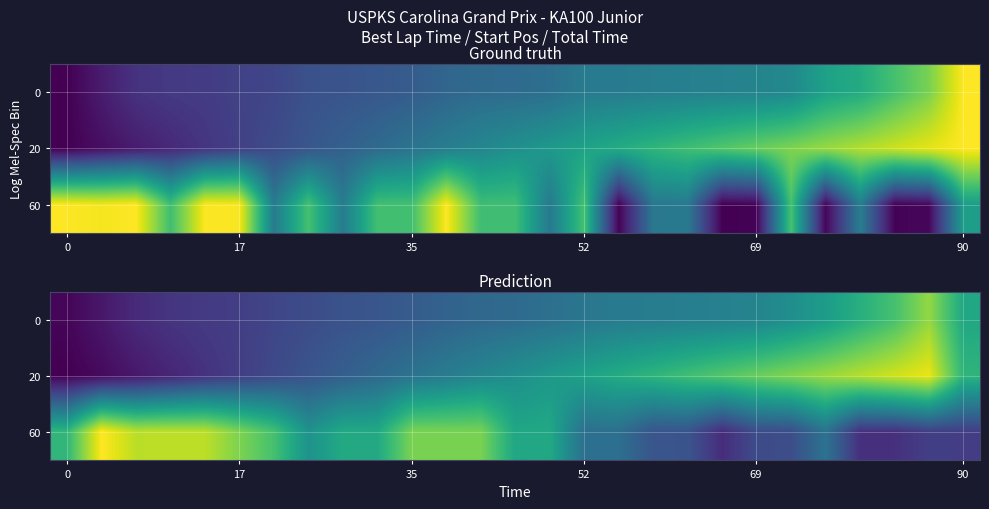

At which category is the sum across all series the highest?

25